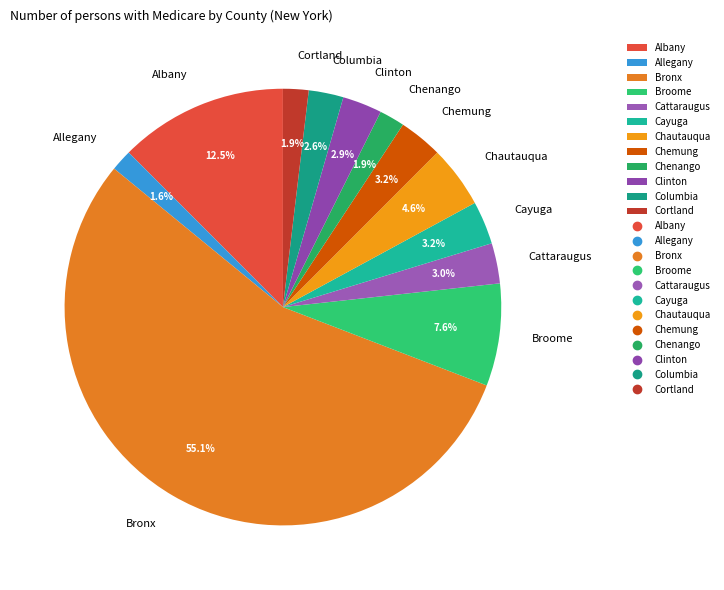

To the nearest percent, what portion does Bronx represent?

55%